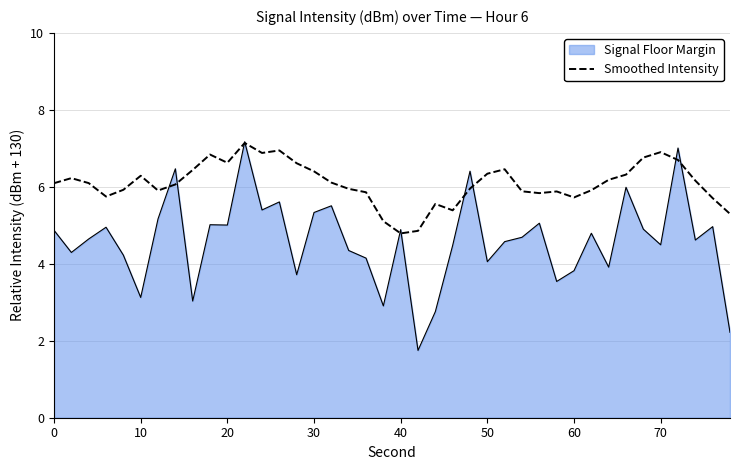

What is the maximum value shown in the chart?

7.2